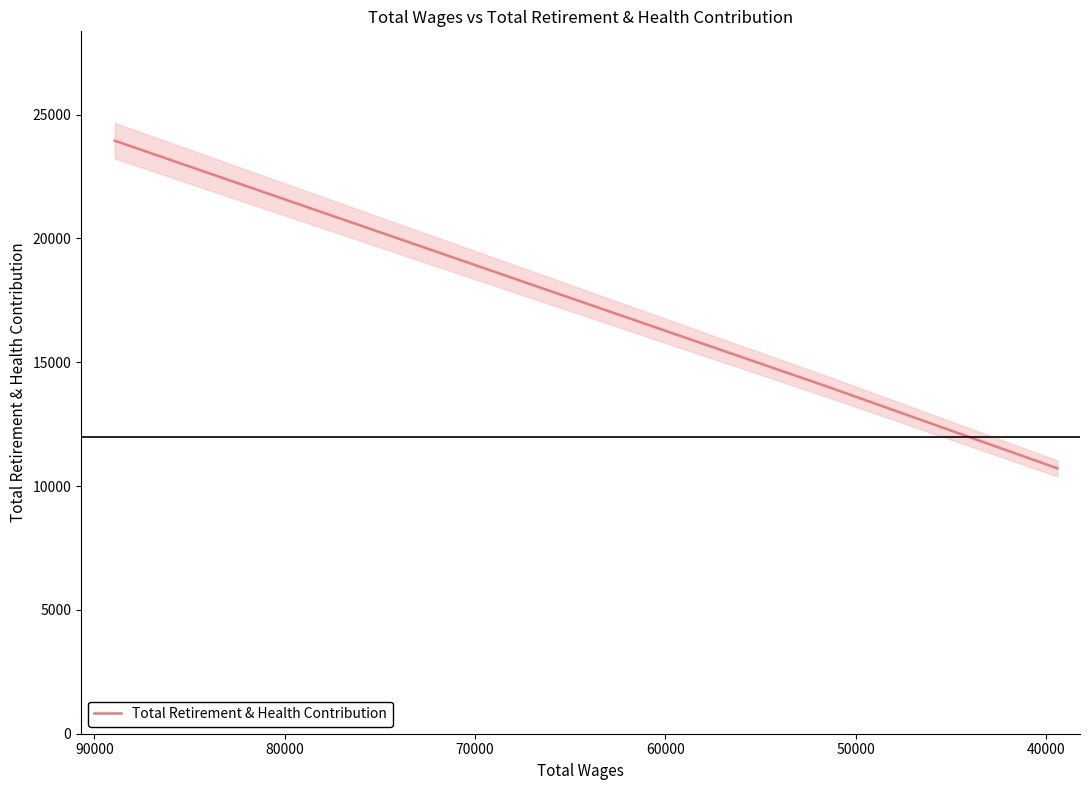

The value at 60000 is 6490. True or false?

False